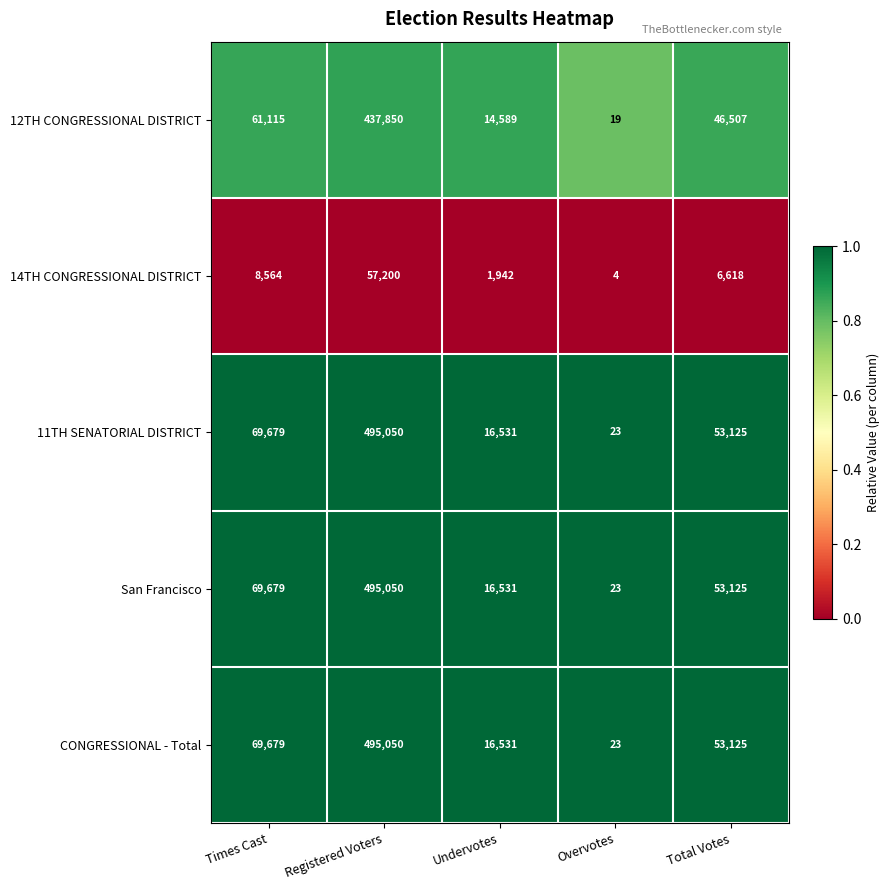

What is the difference between the maximum and second lowest values in the CONGRESSIONAL - Total series?

478519